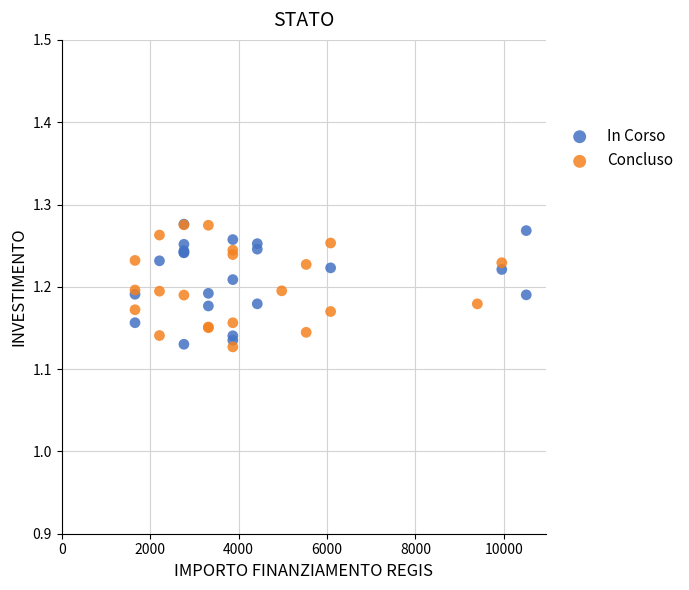

What are all the series names shown in the legend?

In Corso, Concluso